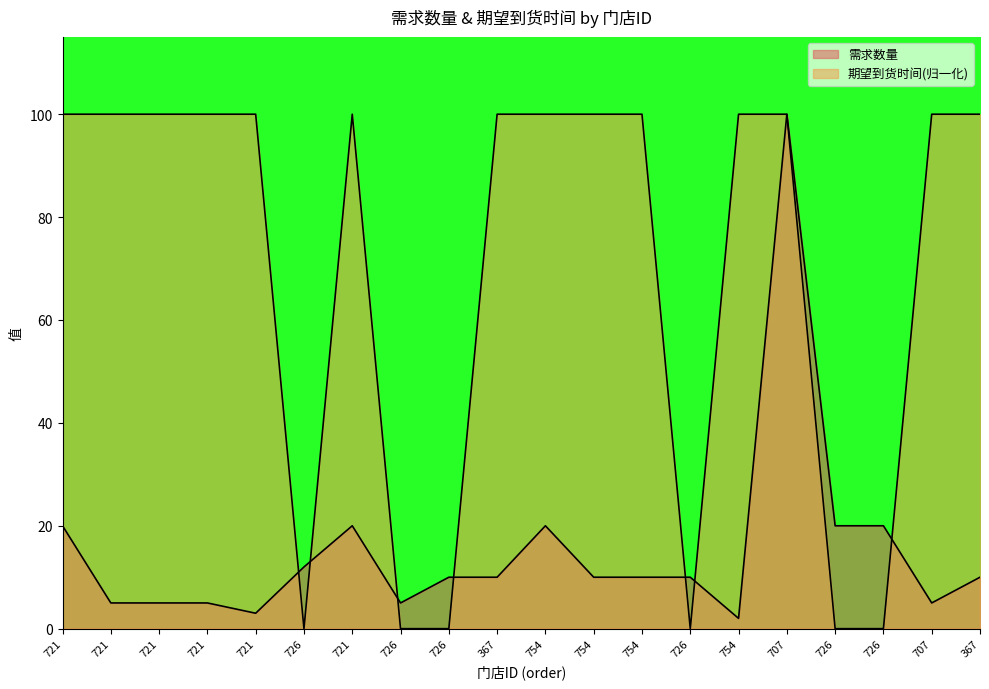

Reading left to right, extract all data points from this chart.

需求数量: 721=20	721=5	721=5	721=5	721=3	726=12	721=20	726=5	726=10	367=10	754=20	754=10	754=10	726=10	754=2	707=100	726=20	726=20	707=5	367=10
期望到货时间: 721=100	721=100	721=100	721=100	721=100	726=0	721=100	726=0	726=0	367=100	754=100	754=100	754=100	726=0	754=100	707=100	726=0	726=0	707=100	367=100